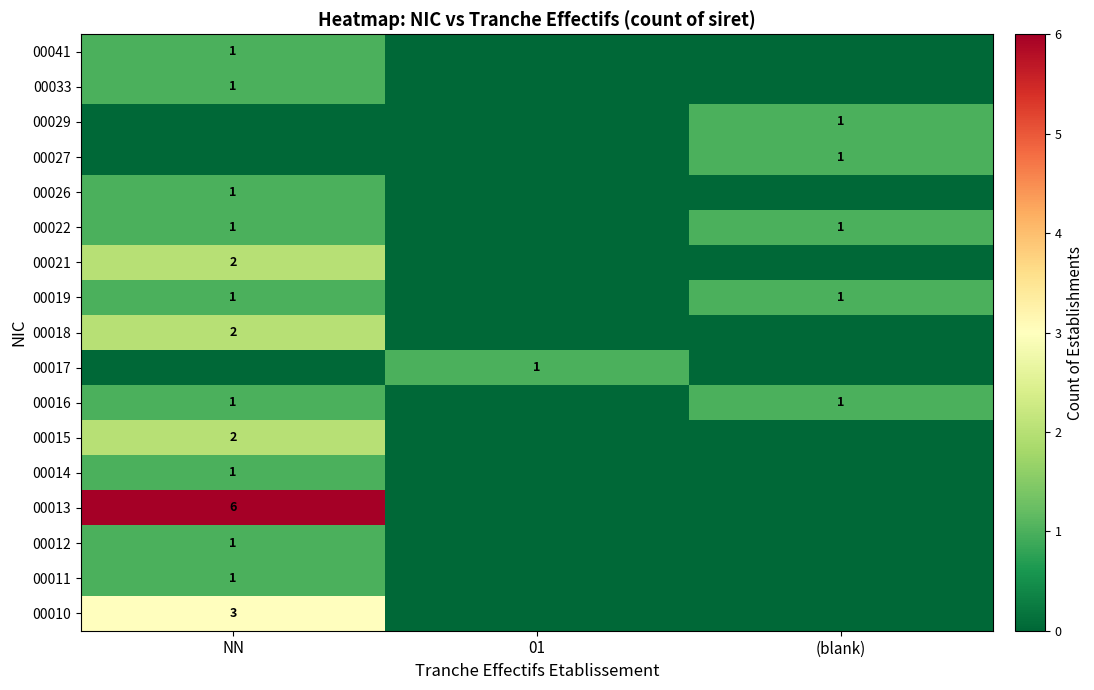

True or false: 00033 has a value of 1 at NN.

True